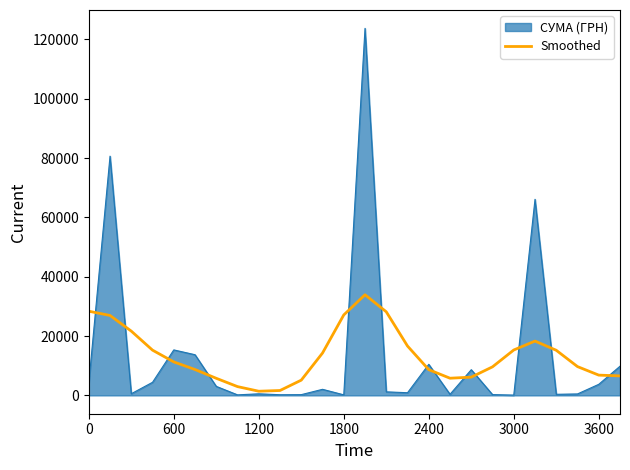

What is the minimum value shown in the chart?

97.8